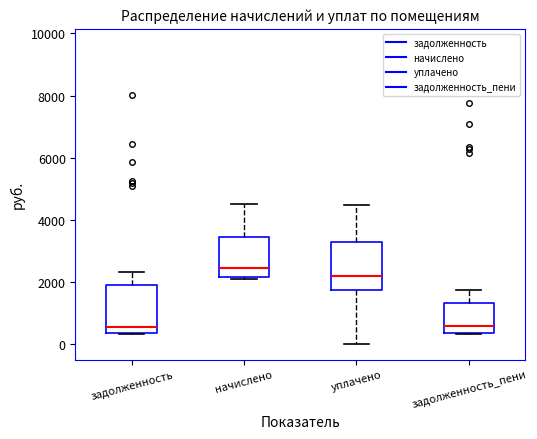

Reading left to right, read every box against the y-axis: the position of its median line, the range the box covers, and the ends of its whiskers. The values are not printed on the chart, so give them approximately, as read against the axis.

задолженность: median 600, box 400 to 2000, whiskers 400 to 2400
начислено: median 2400, box 2200 to 3400, whiskers 2000 to 4600
уплачено: median 2200, box 1800 to 3400, whiskers 0 to 4400
задолженность_пени: median 600, box 400 to 1400, whiskers 400 to 1800